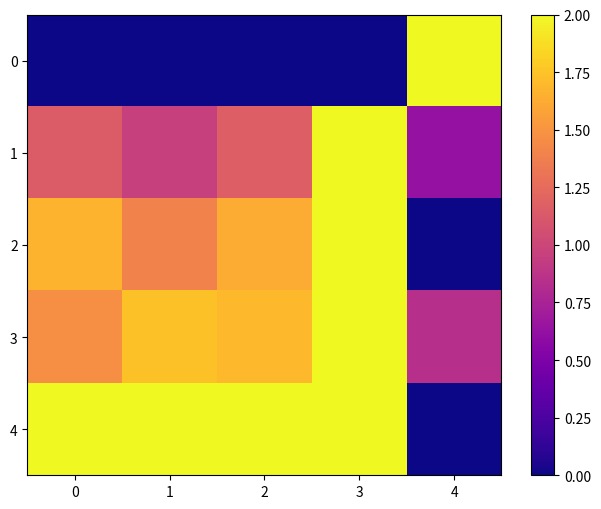

Reading right to left, transcribe all the data shown in this chart.

0: 4=2.0	3=0.0	2=0.0	1=0.0	0=0.0
1: 4=0.6	3=2.0	2=1.2	1=1.0	0=1.1
2: 4=0.0	3=2.0	2=1.6	1=1.4	0=1.7
3: 4=0.8	3=2.0	2=1.7	1=1.7	0=1.5
4: 4=0.0	3=2.0	2=2.0	1=2.0	0=2.0